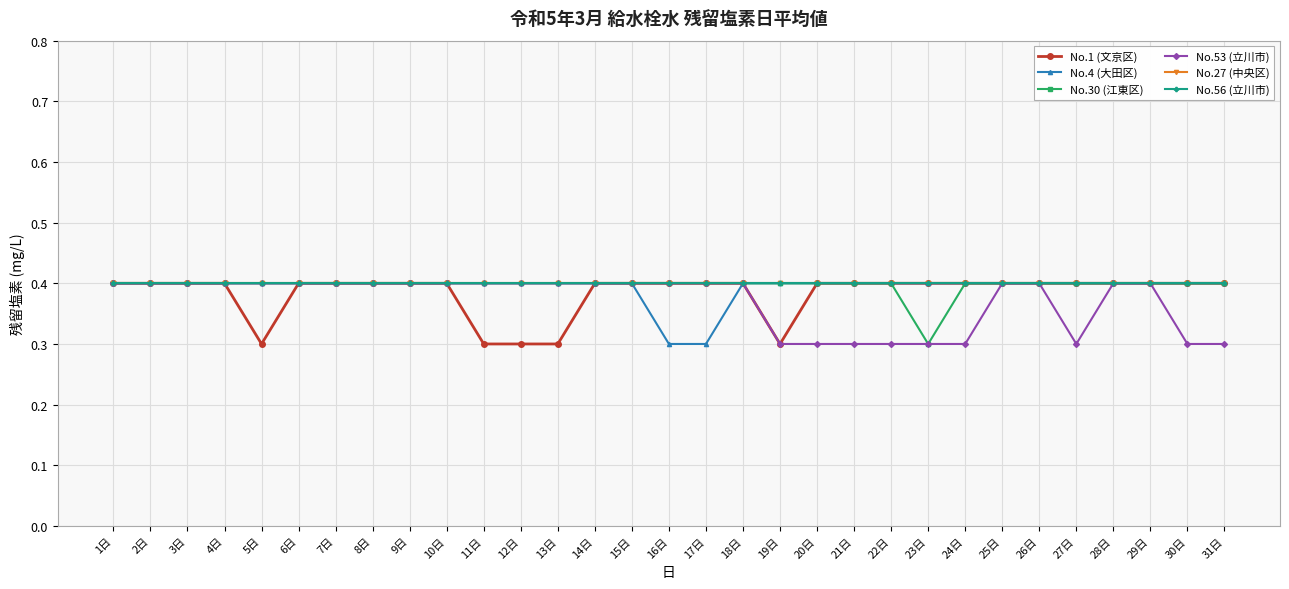

Is this an area chart (filled region under the line)?

No